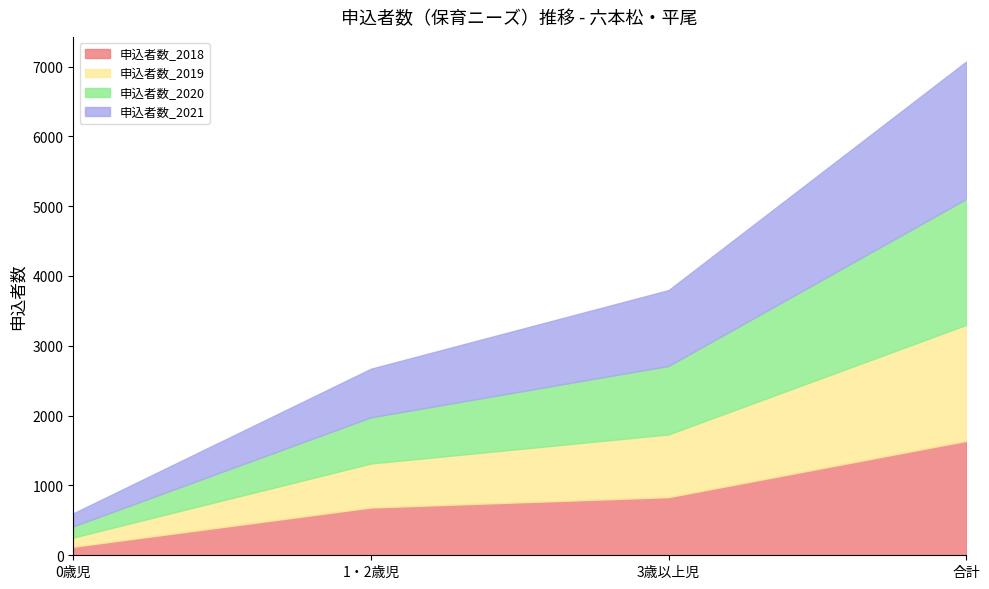

At 3歳以上児, list the series in order from largest to smallest.

申込者数_2021, 申込者数_2020, 申込者数_2019, 申込者数_2018